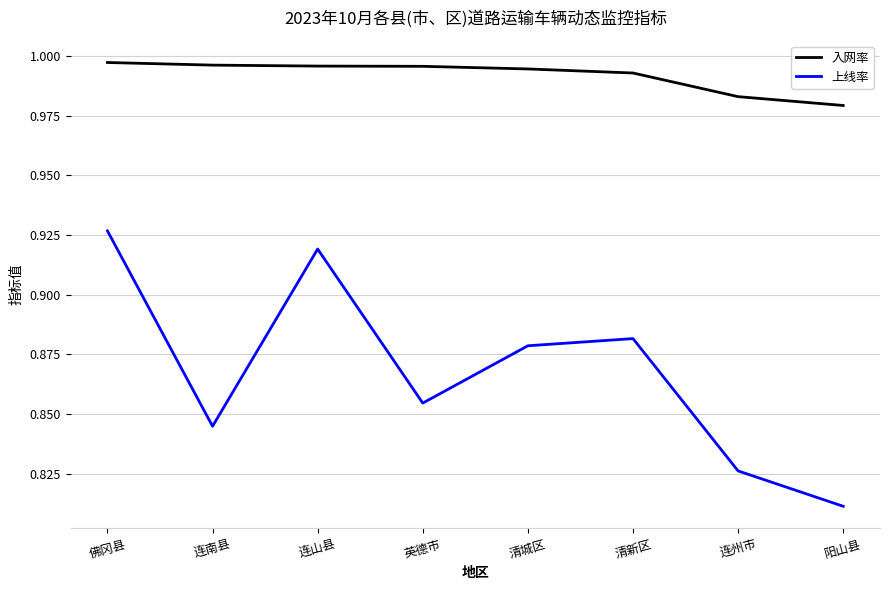

The value of 入网率 at 阳山县 is 0.4. True or false?

False